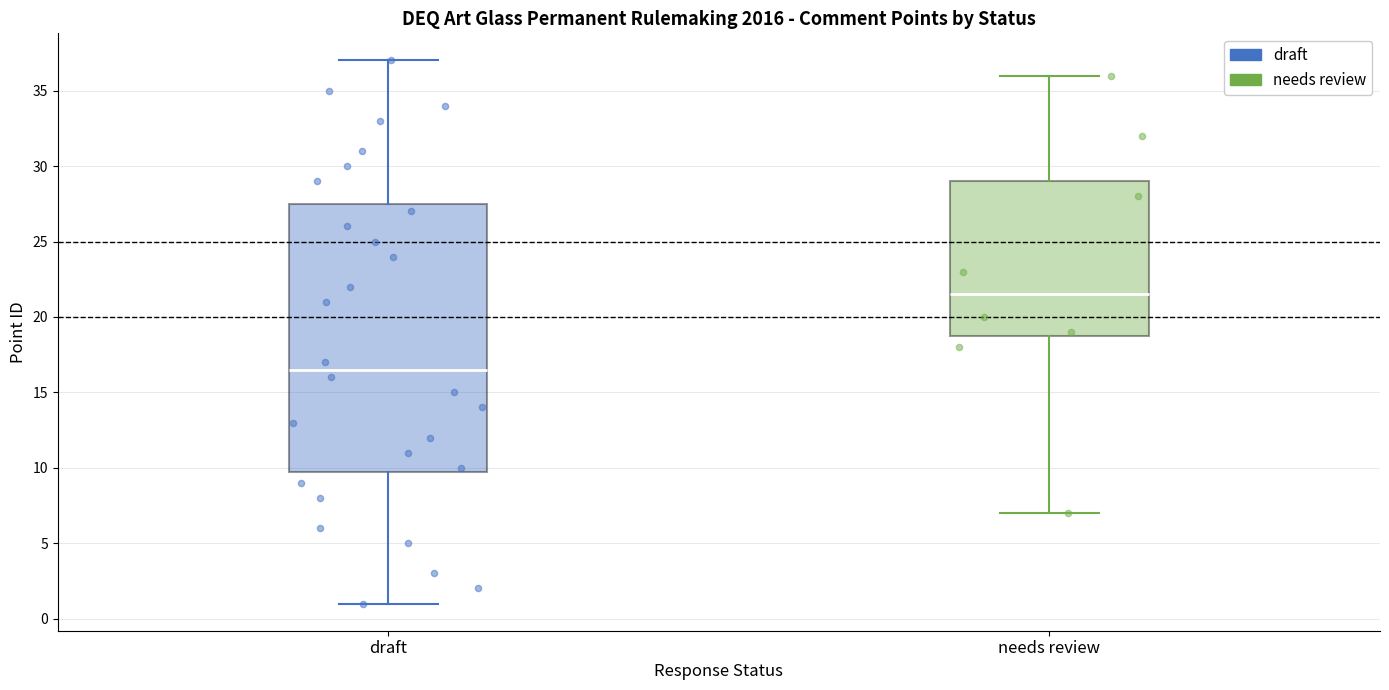

Which box's median line is the lowest?

draft